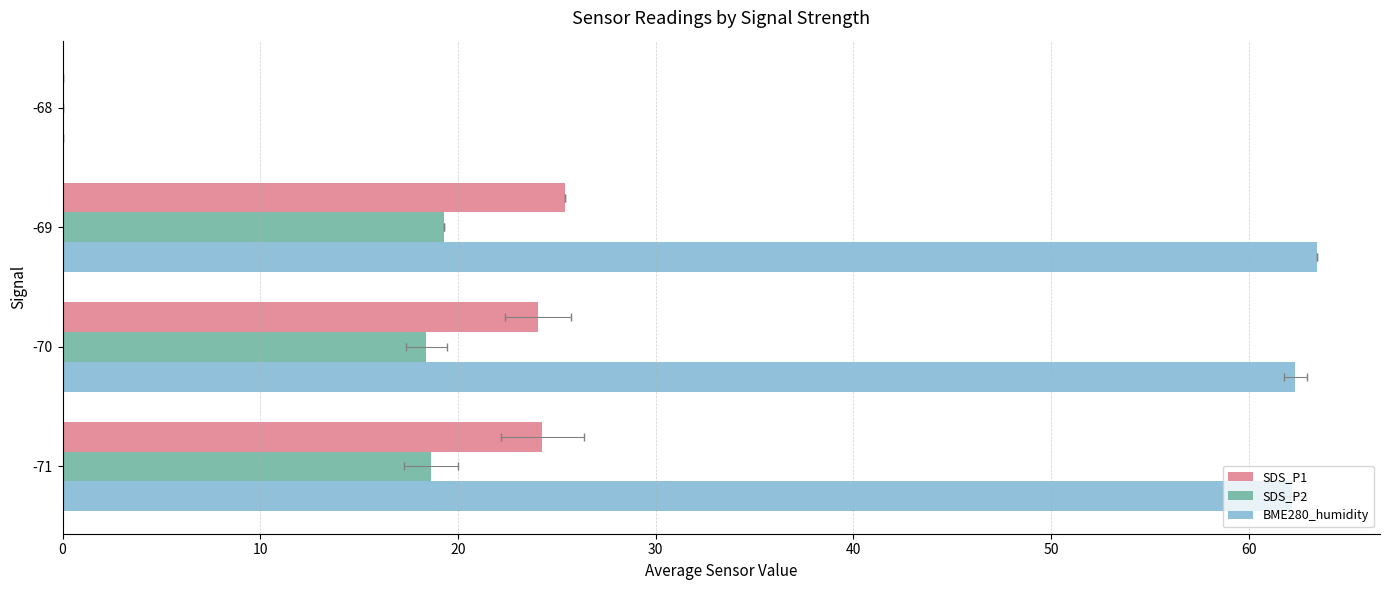

Reading left to right, extract all data points from this chart.

SDS_P1: 24.3	24.1	25.4	0.0
SDS_P2: 18.6	18.4	19.3	0.0
BME280_humidity: 62.2	62.4	63.5	0.0